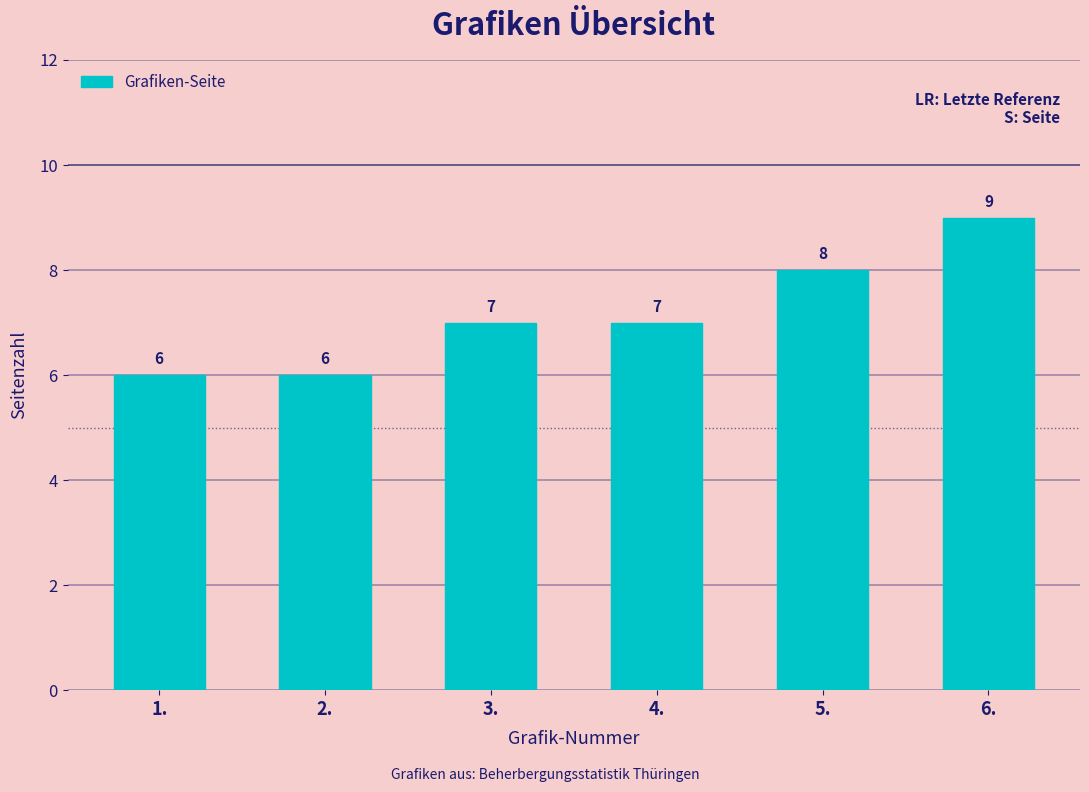

Reading left to right, list all the values displayed in this chart.

1.=6	2.=6	3.=7	4.=7	5.=8	6.=9